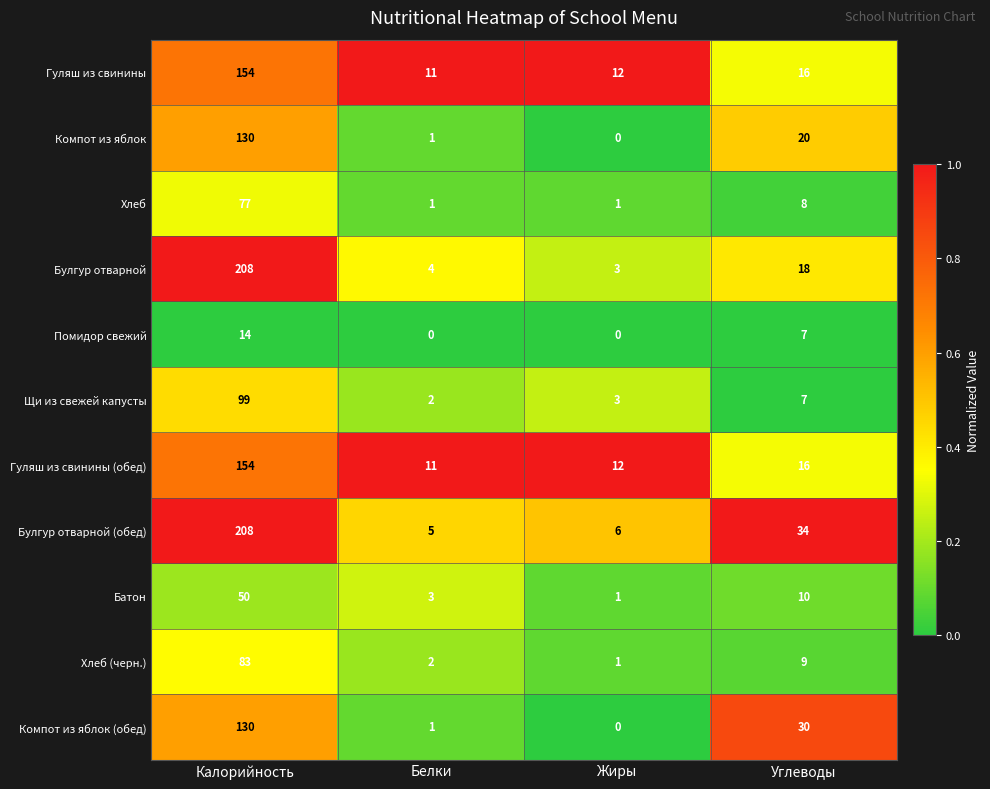

Where does the Компот из яблок (обед) series first go above 30?

Калорийность